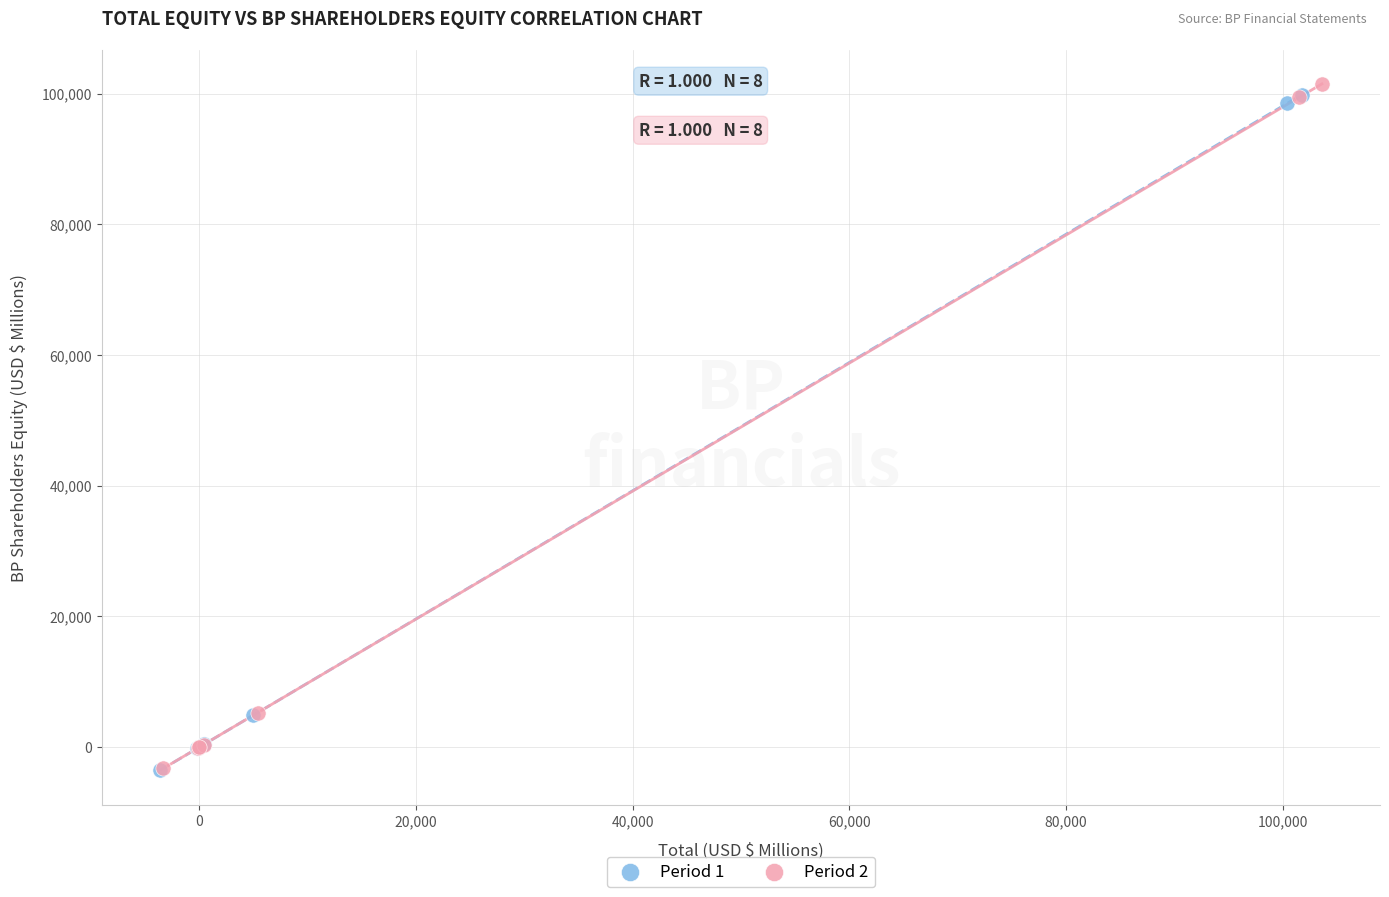

Which series reaches the maximum Y coordinate?

Period 2